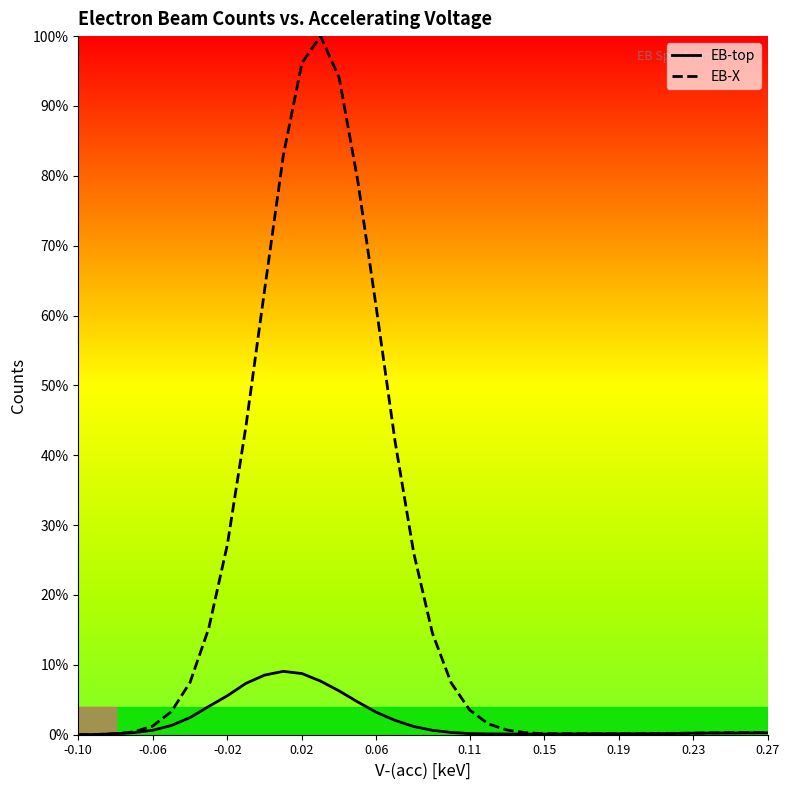

What is the greatest value displayed?

100.0